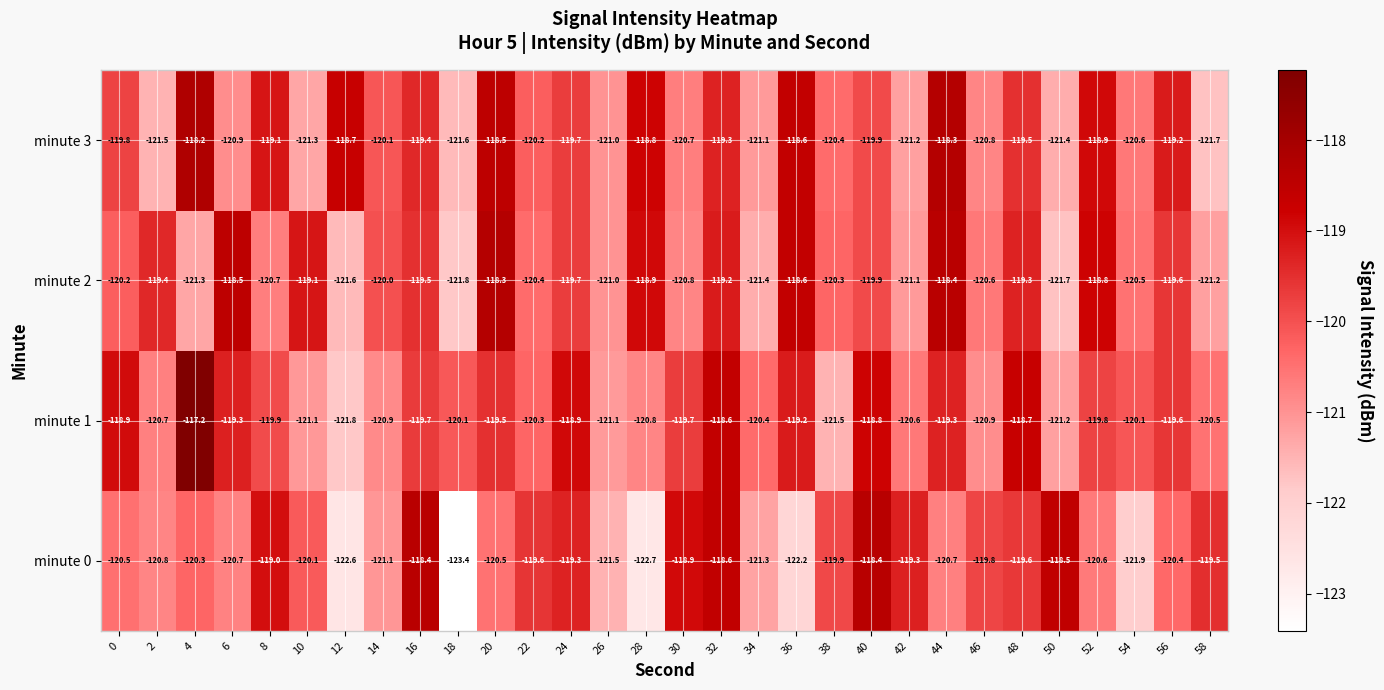

What is the sum of the minute 2 values at 8 and 28?

-239.6